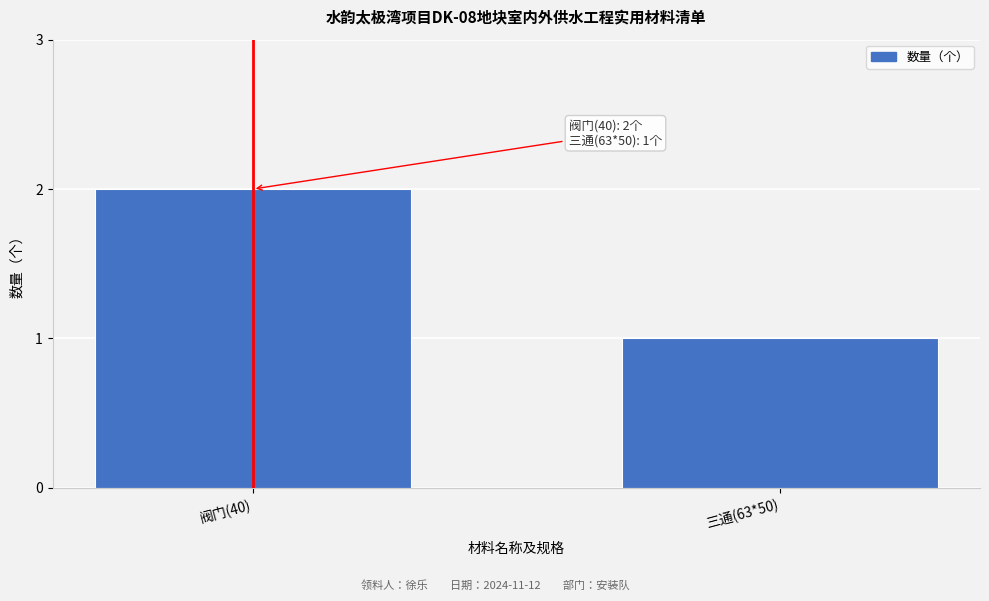

Reading right to left, transcribe all the data shown in this chart.

1	2